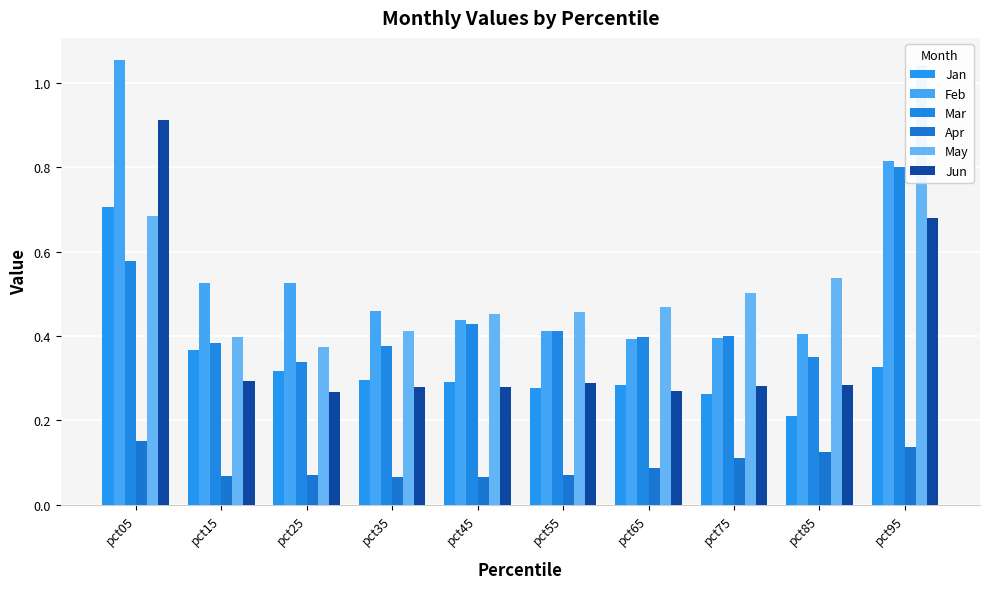

Does the chart contain stacked bars?

No